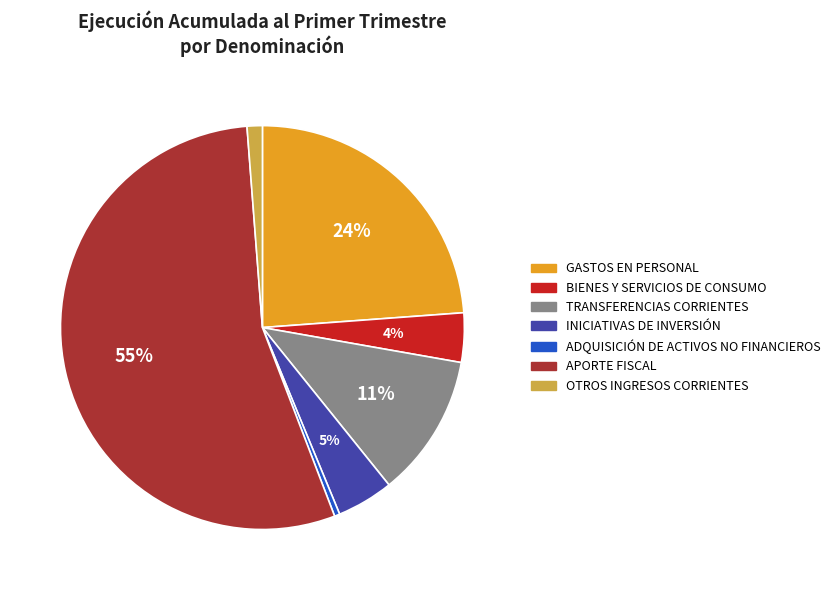

Rank the categories by value from highest to lowest.

APORTE FISCAL, GASTOS EN PERSONAL, TRANSFERENCIAS CORRIENTES, INICIATIVAS DE INVERSIÓN, BIENES Y SERVICIOS DE CONSUMO, OTROS INGRESOS CORRIENTES, ADQUISICIÓN DE ACTIVOS NO FINANCIEROS